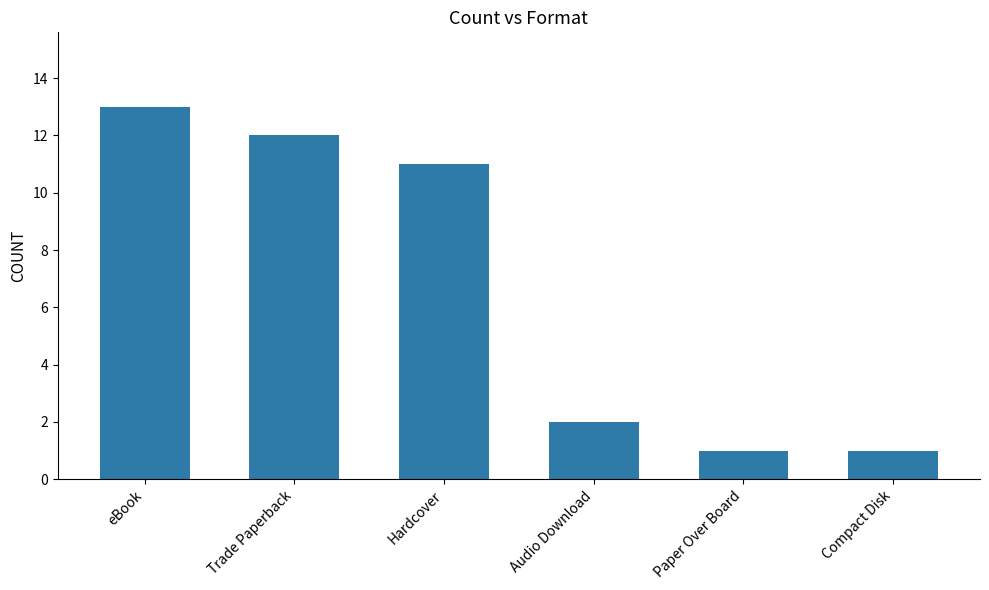

Are the bars grouped side by side (vs. stacked)?

No